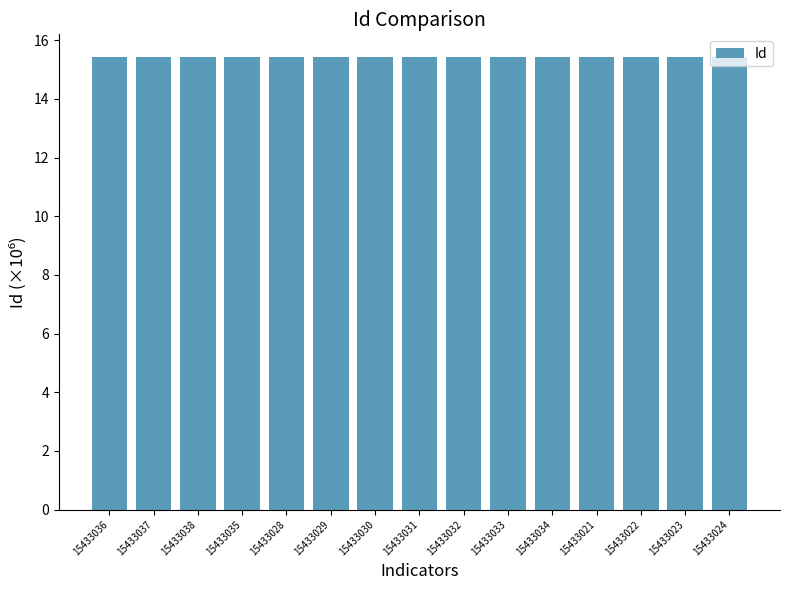

What position from the right is 15433029?

10